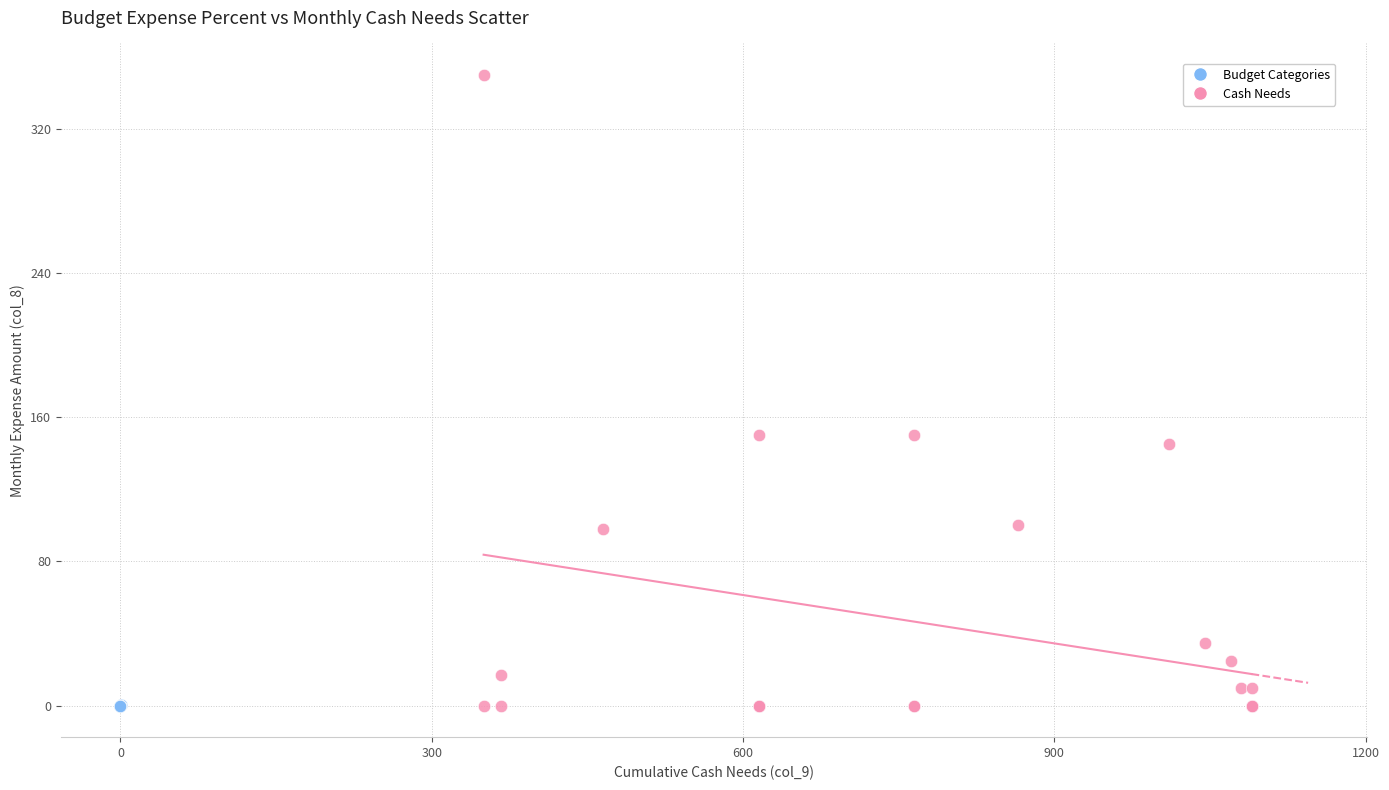

Which series contains the highest Y value?

Cash Needs